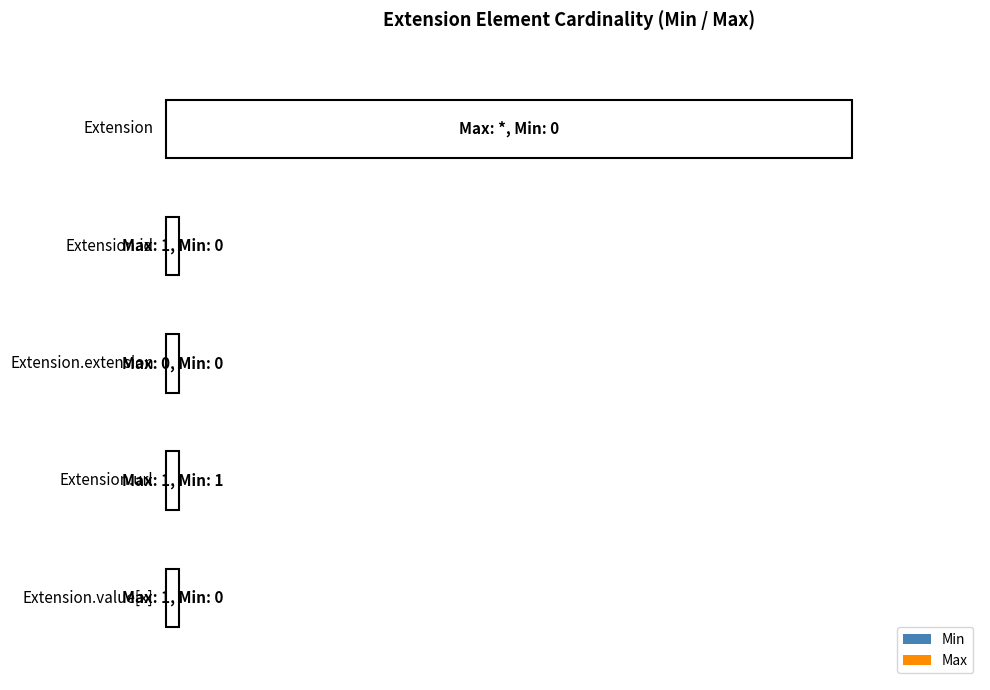

Reading left to right, what are all the values shown in this chart?

Min: Extension=0	Extension.id=0	Extension.extension=0	Extension.url=1	Extension.value[x]=0
Max_numeric: Extension=999	Extension.id=1	Extension.extension=0	Extension.url=1	Extension.value[x]=1